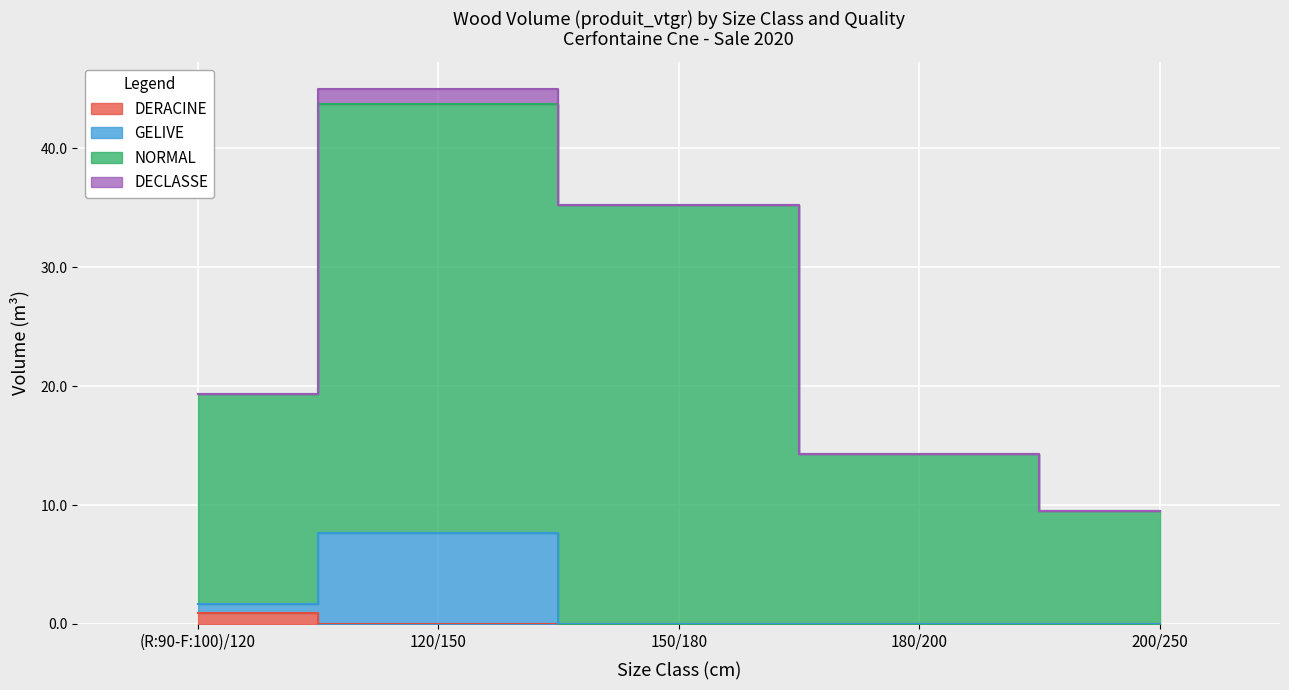

What is the sum of all GELIVE (R:90-F:100)/120 values?

0.7